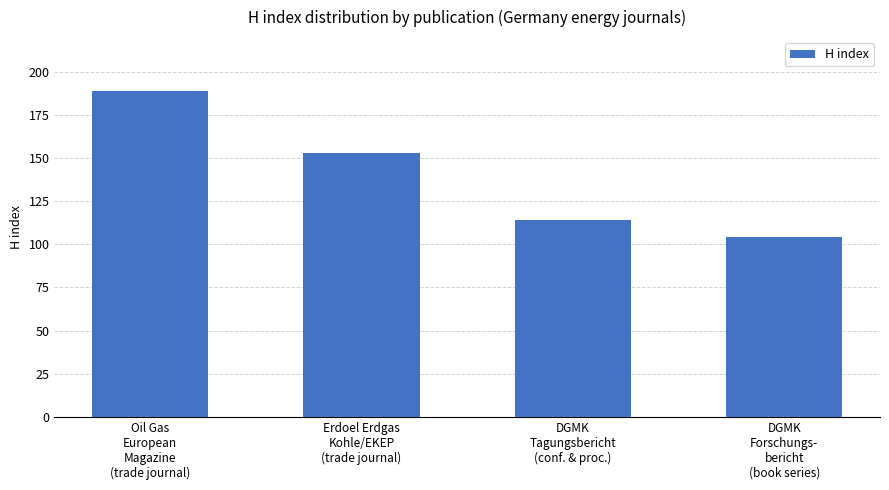

Are the bars grouped side by side (vs. stacked)?

No